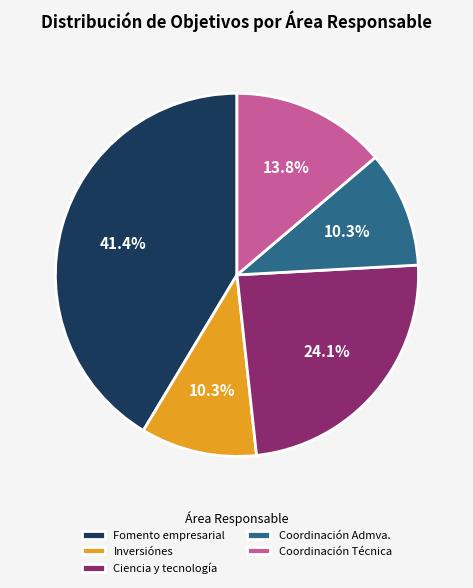

Combined, do Coordinación Técnica and Inversiónes account for over 50%?

No